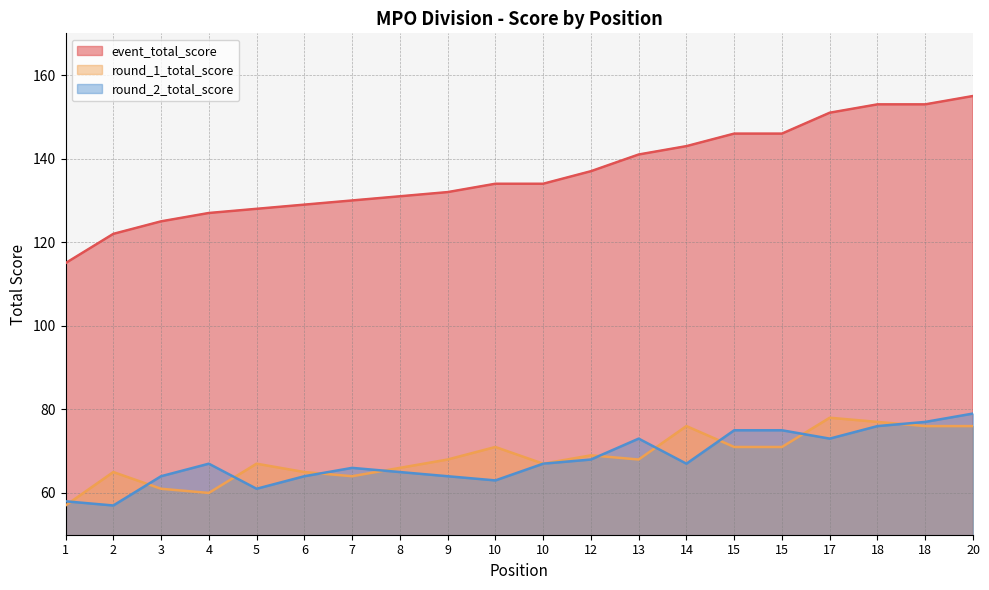

At which category does round_1_total_score reach its first local valley?

4